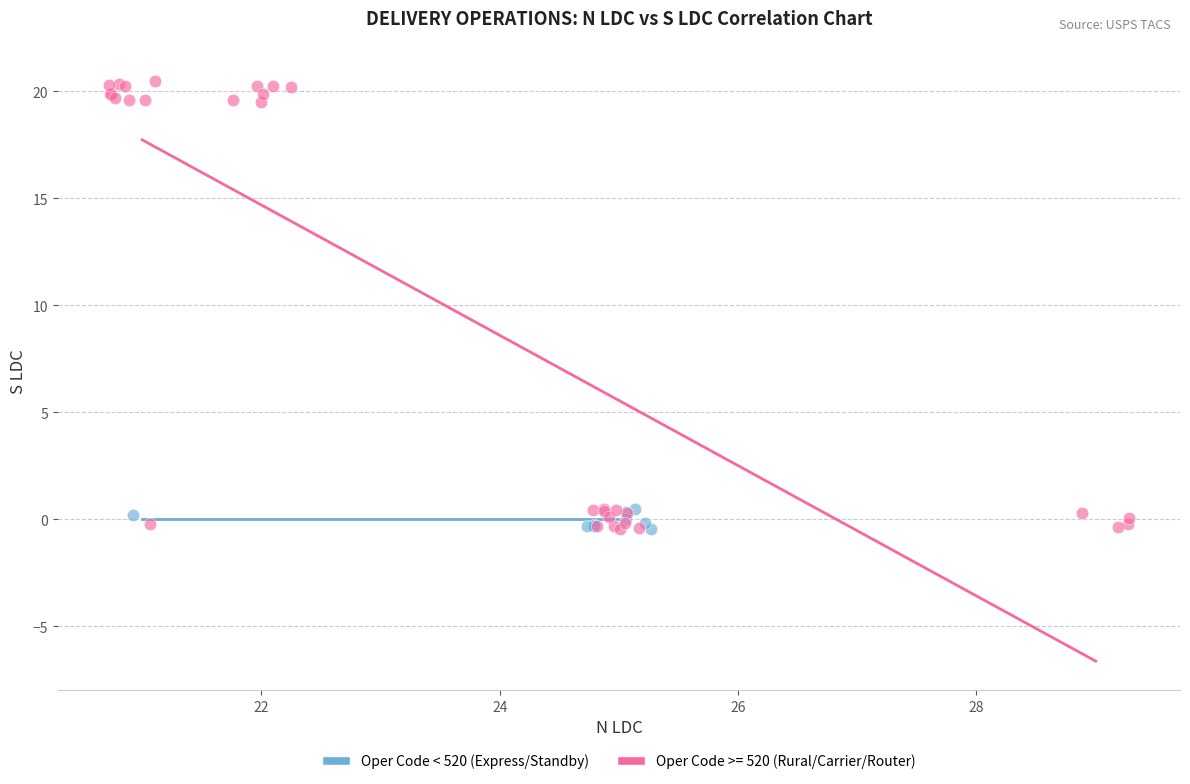

Which series has the largest Y range (max minus min)?

Oper Code >= 520 (Rural/Carrier/Router)